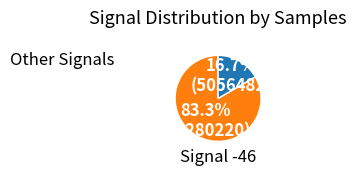

Is there a majority slice in this chart?

Yes